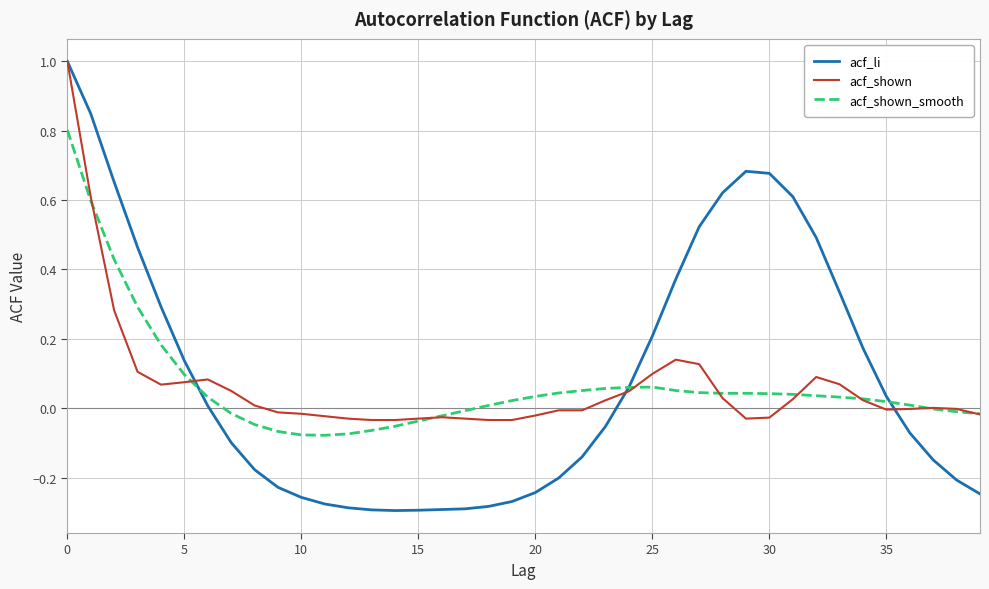

Which series has the largest total across all categories?

acf_li